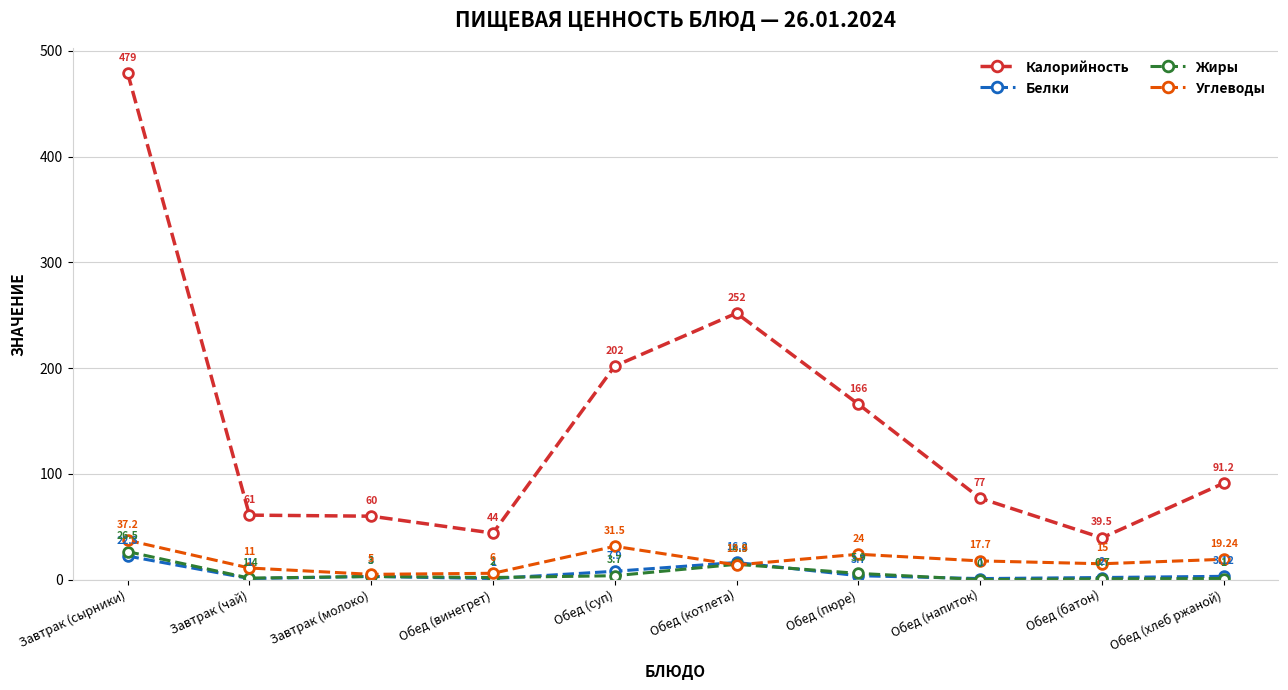

Which series has the largest total across all categories?

Калорийность